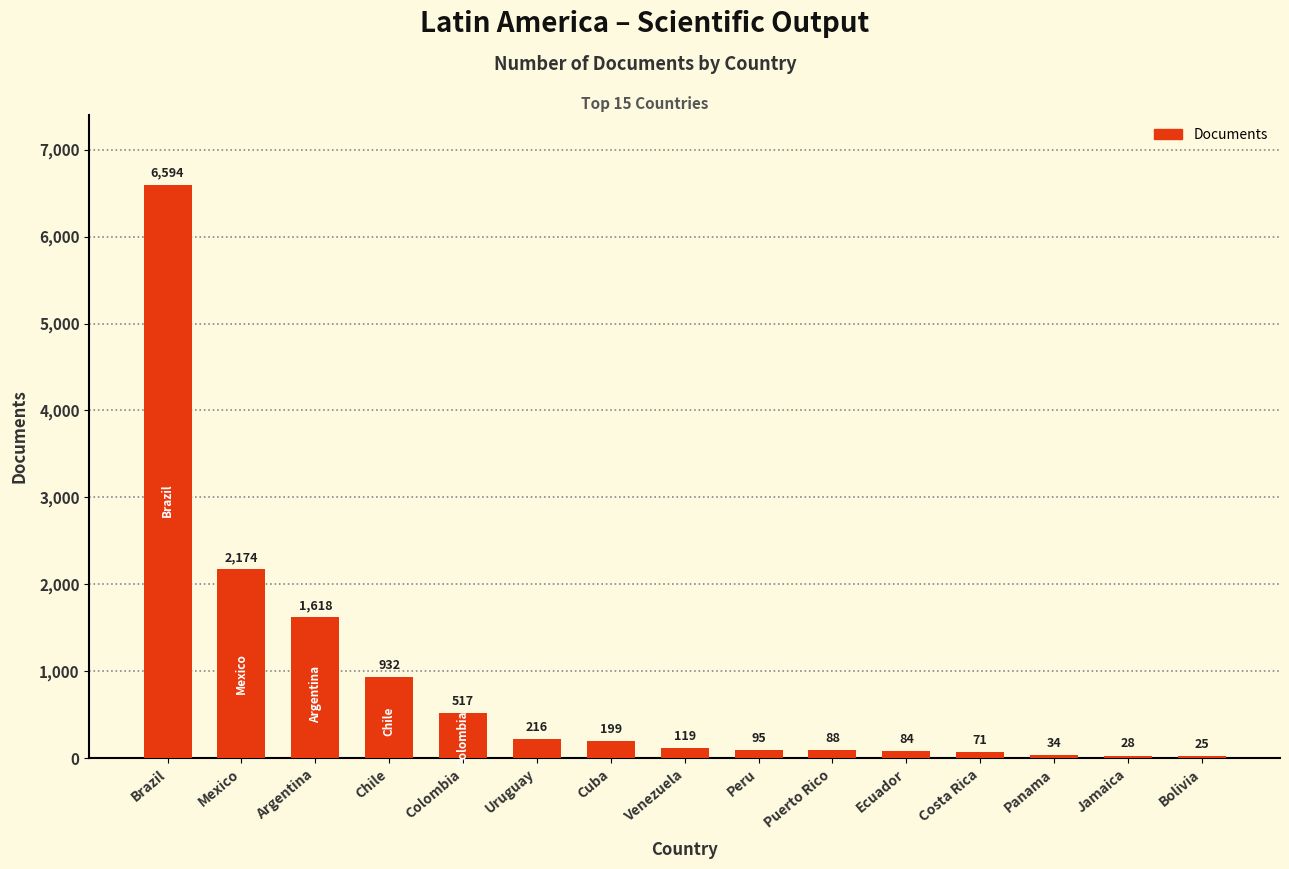

What is the sum of all values?

12794